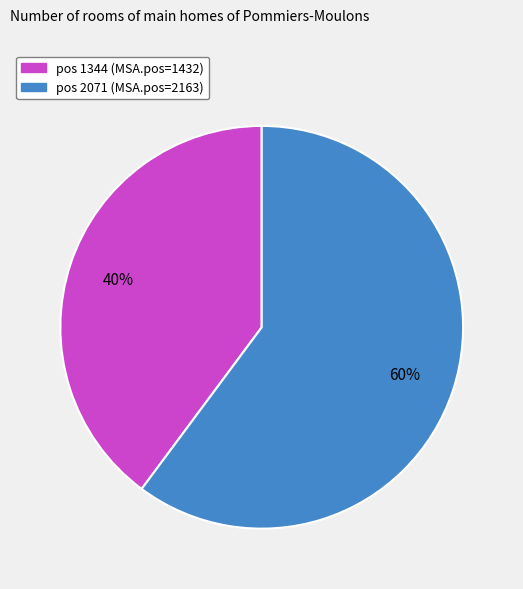

To the nearest percent, what is the average slice percentage?

50%